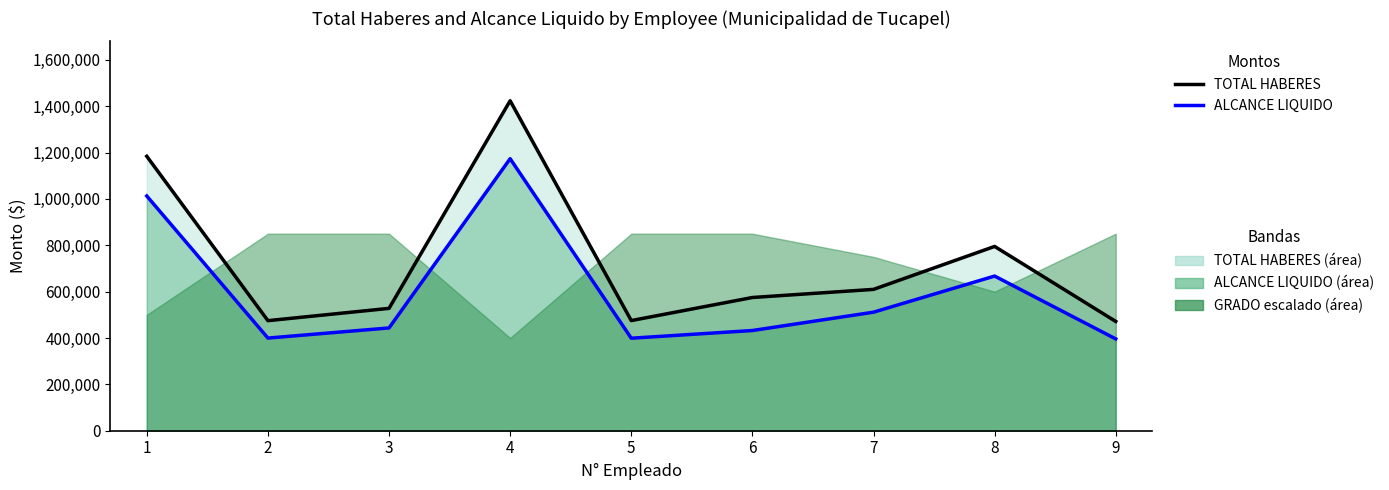

True or false: ALCANCE LIQUIDO and TOTAL HABERES cross at least once.

False